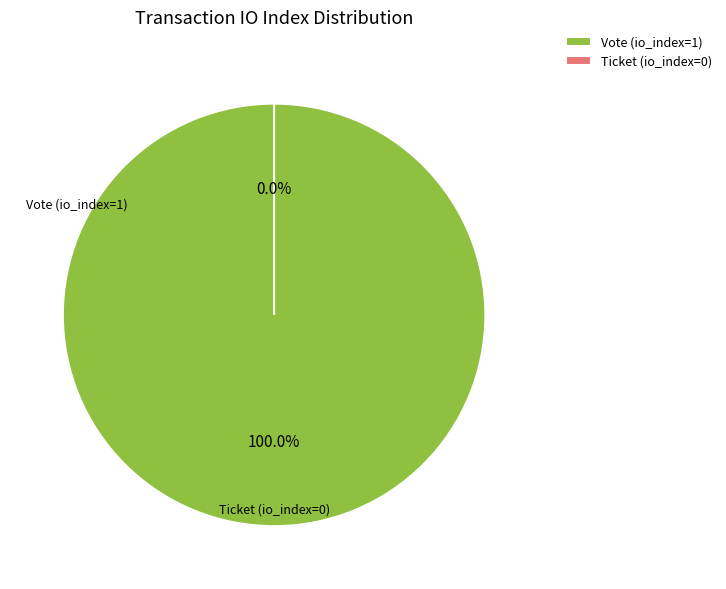

True or false: Vote (io_index=1) accounts for 100% of the total.

True